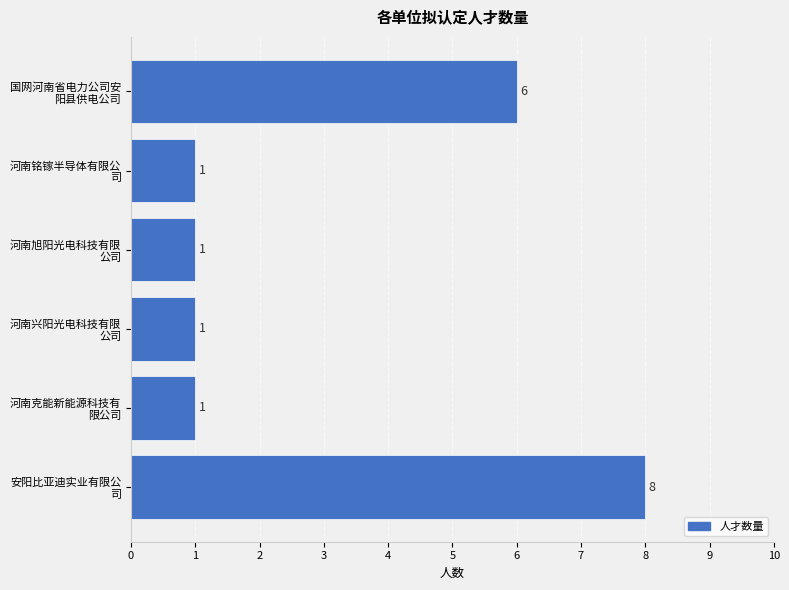

What is the maximum value shown in the chart?

8